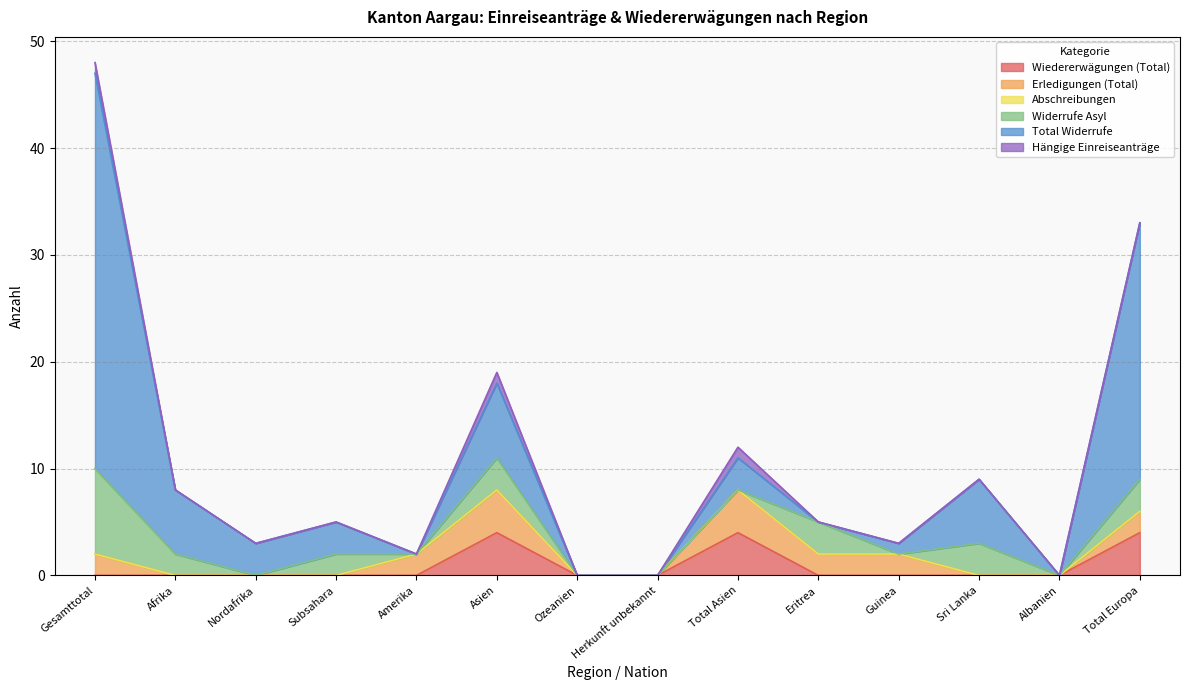

The Wiedererwägungen (Total) series shows -3 at Gesamttotal. True or false?

False